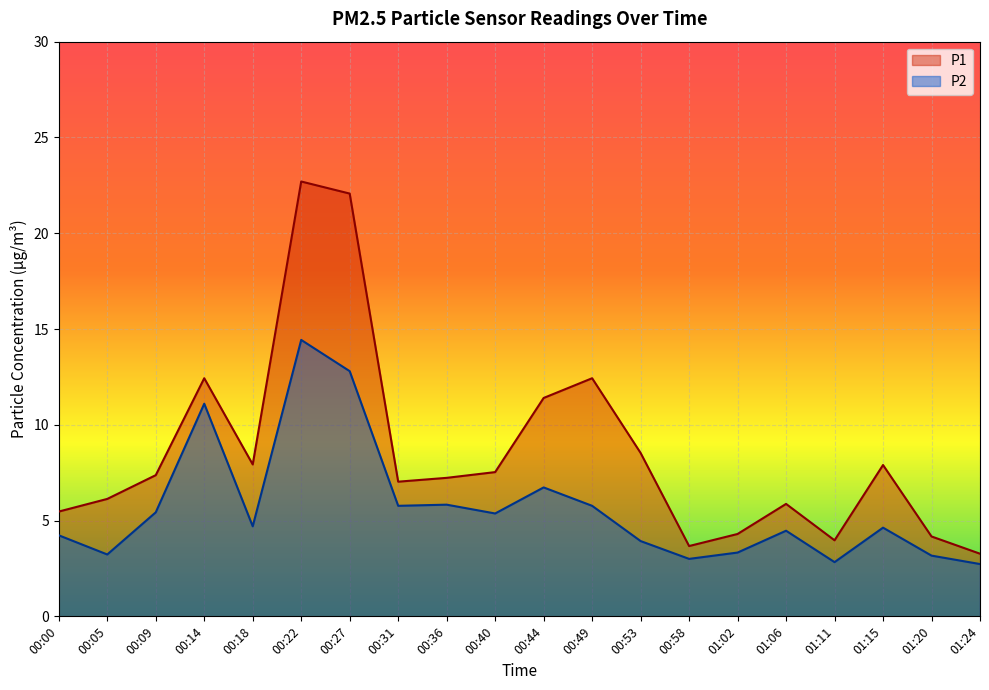

What is the value of the P1 point at the 14th from the left?

3.7